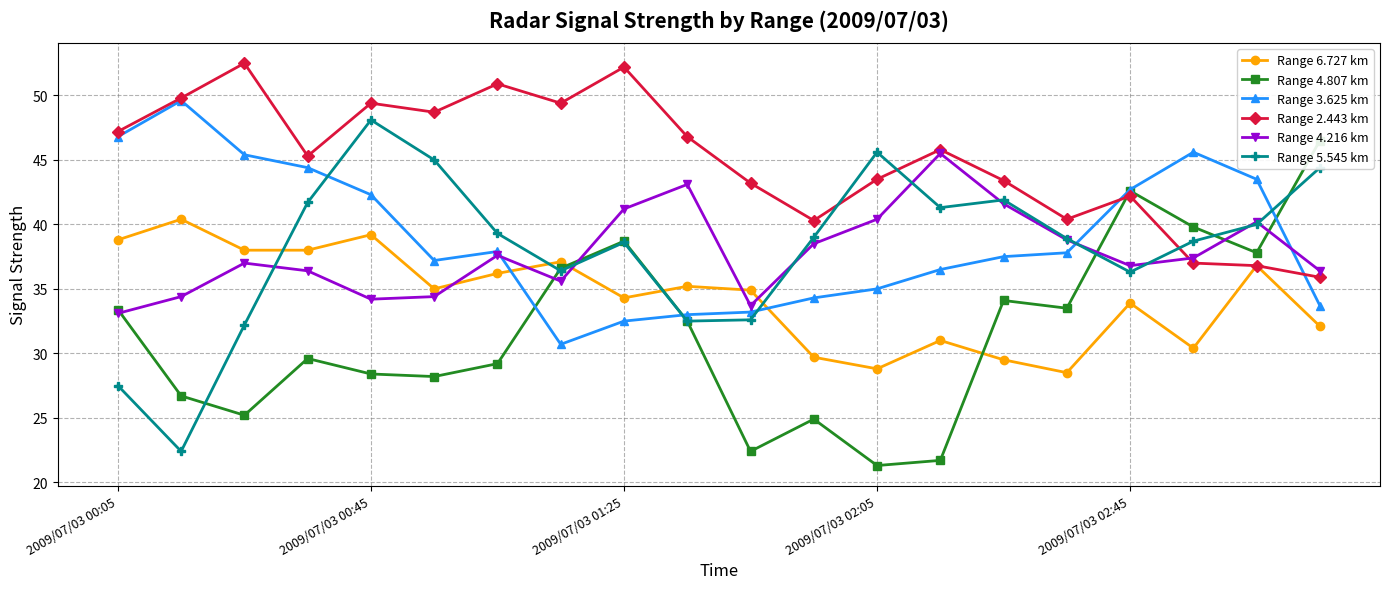

Between which two adjacent categories do Range 4.216 km and Range 6.727 km first intersect?

5 and 6